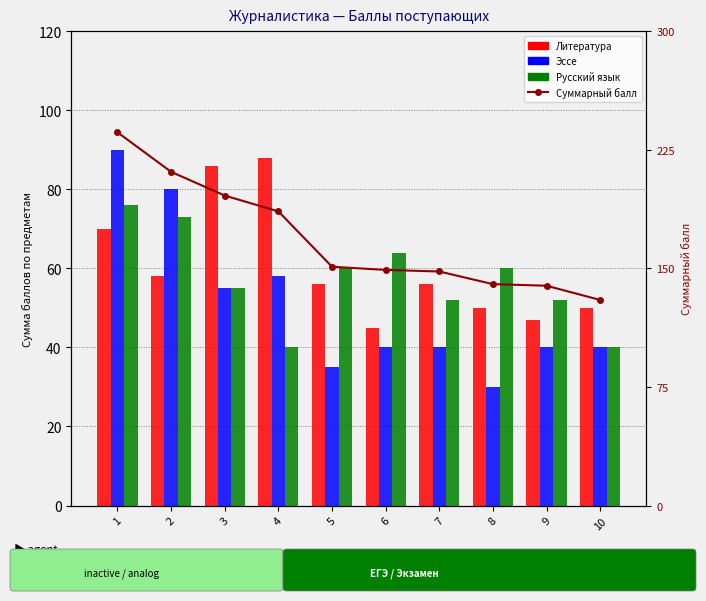

What is the sum of the Суммарный балл values at 9 and 2?

350